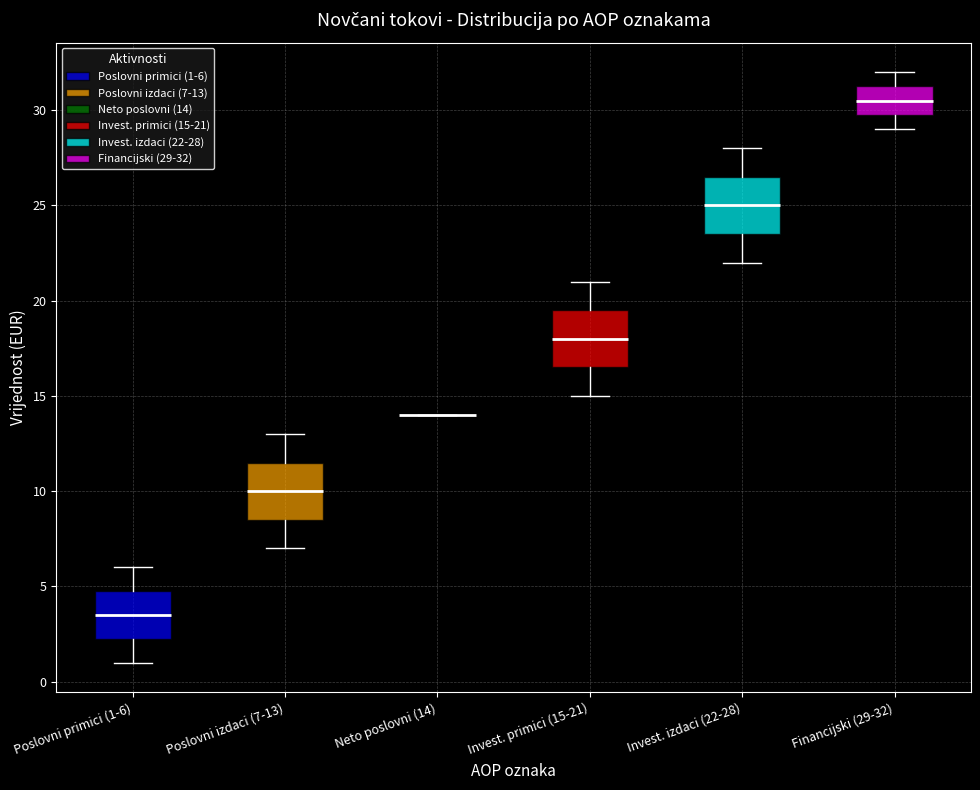

Reading left to right, read every box against the y-axis: the position of its median line, the range the box covers, and the ends of its whiskers. The values are not printed on the chart, so give them approximately, as read against the axis.

Poslovni primici (1-6): median 3.5, box 2.5 to 5.0, whiskers 1.0 to 6.0
Poslovni izdaci (7-13): median 10.0, box 8.5 to 11.5, whiskers 7.0 to 13.0
Neto poslovni (14): box collapsed to a line at 14.0, whiskers 14.0 to 14.0
Invest. primici (15-21): median 18.0, box 16.5 to 19.5, whiskers 15.0 to 21.0
Invest. izdaci (22-28): median 25.0, box 23.5 to 26.5, whiskers 22.0 to 28.0
Financijski (29-32): median 30.5, box 30.0 to 31.5, whiskers 29.0 to 32.0